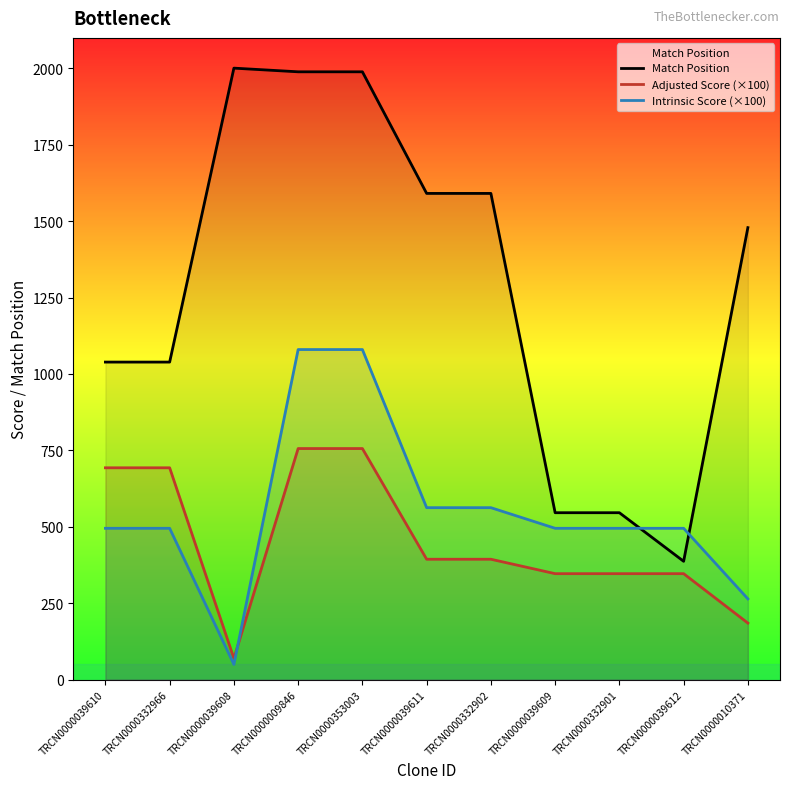

What is the sum of all Adjusted Score (×100) values?

4979.1